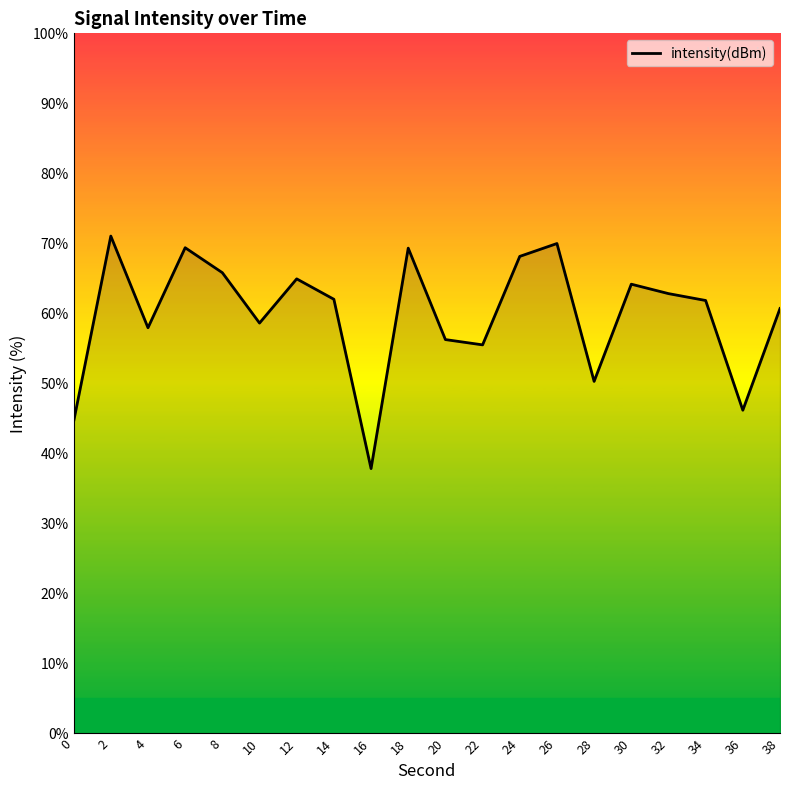

What is the sum of the values at 22 and 10?

114.1